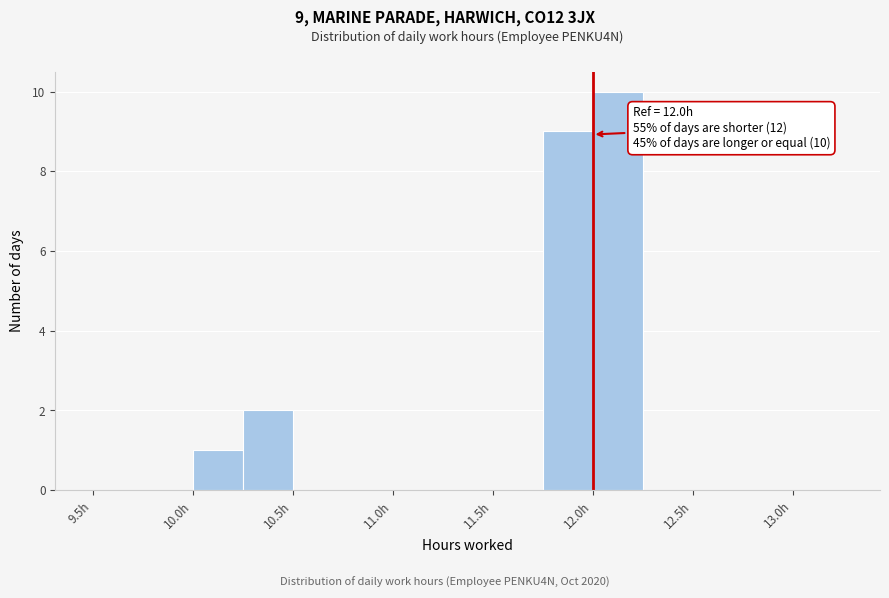

Which range on the x-axis has the tallest bar?

12.00 to 12.25